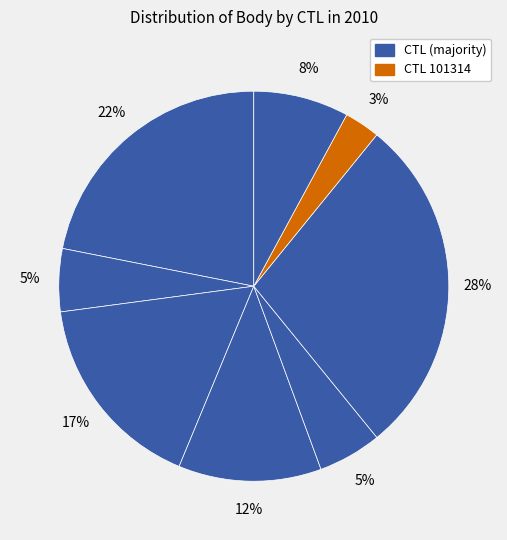

Which category has the smallest portion of the pie?

101314